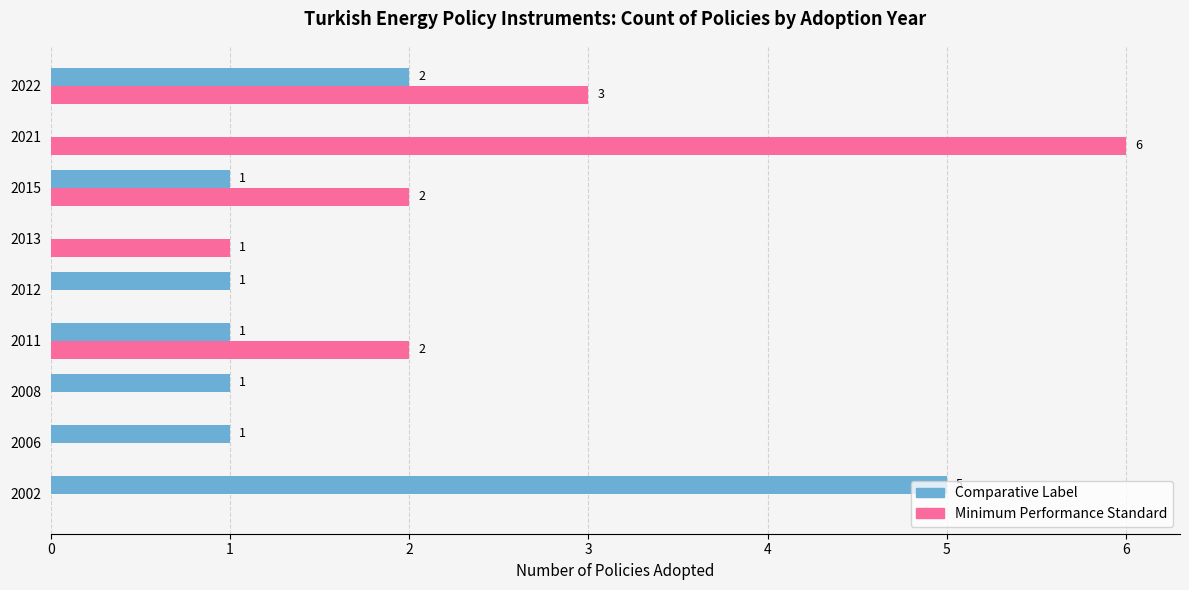

Count the number of categories in the chart.

9